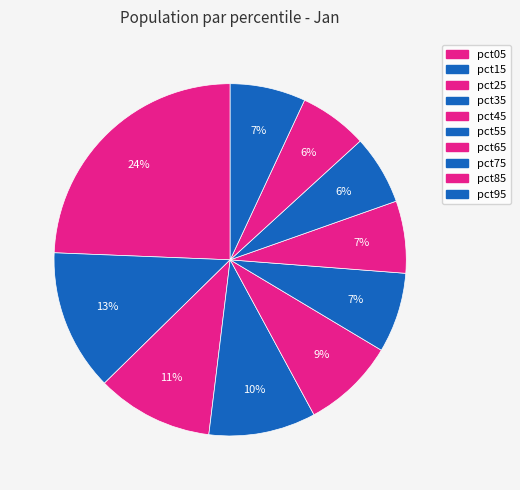

True or false: pct25 accounts for 16% of the total.

False